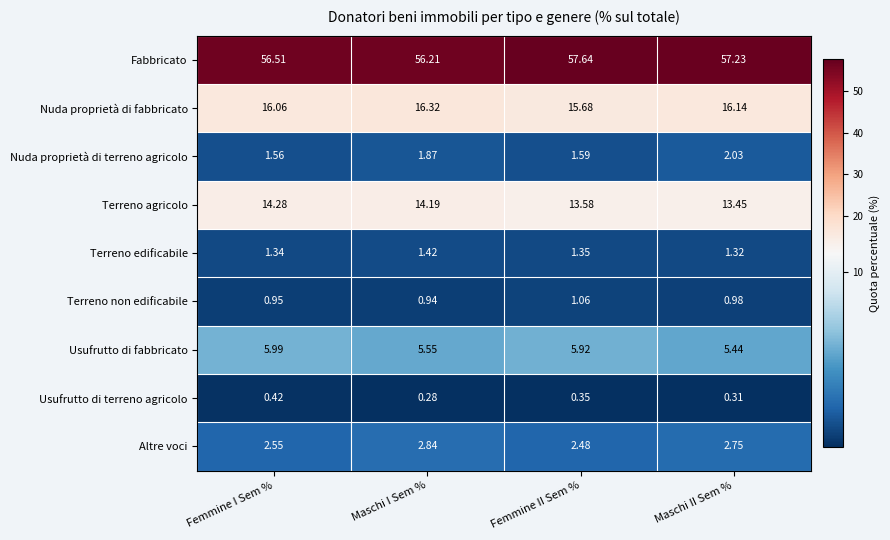

List the labels in order of Fabbricato value, largest first.

Femmine II Sem %, Maschi II Sem %, Femmine I Sem %, Maschi I Sem %